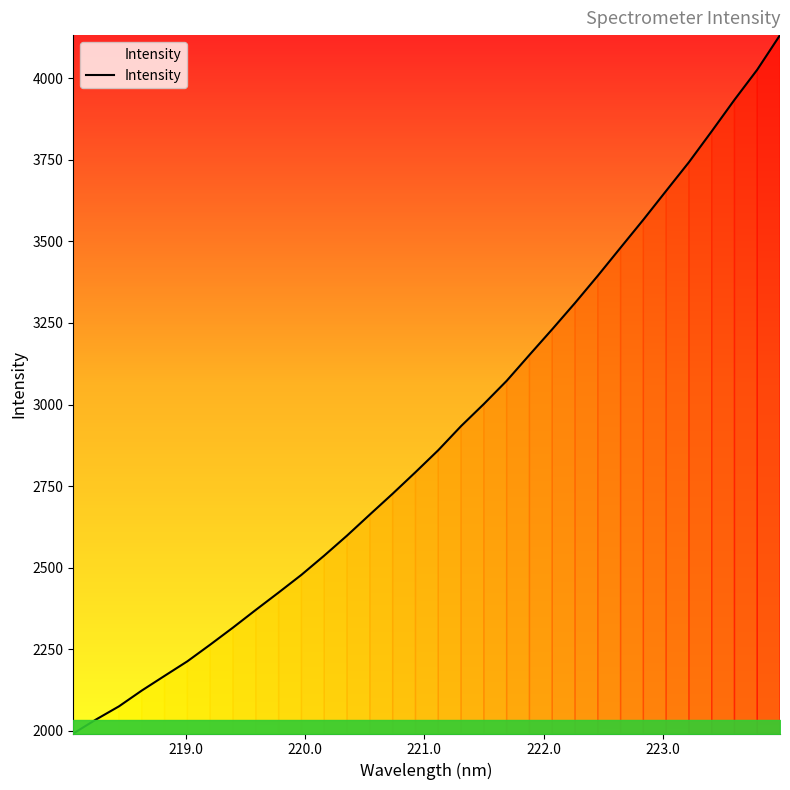

What is the minimum value shown in the chart?

1991.9